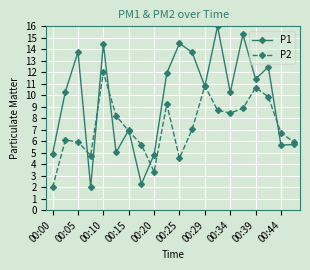

List the series in order of their peak value, lowest first.

P2, P1